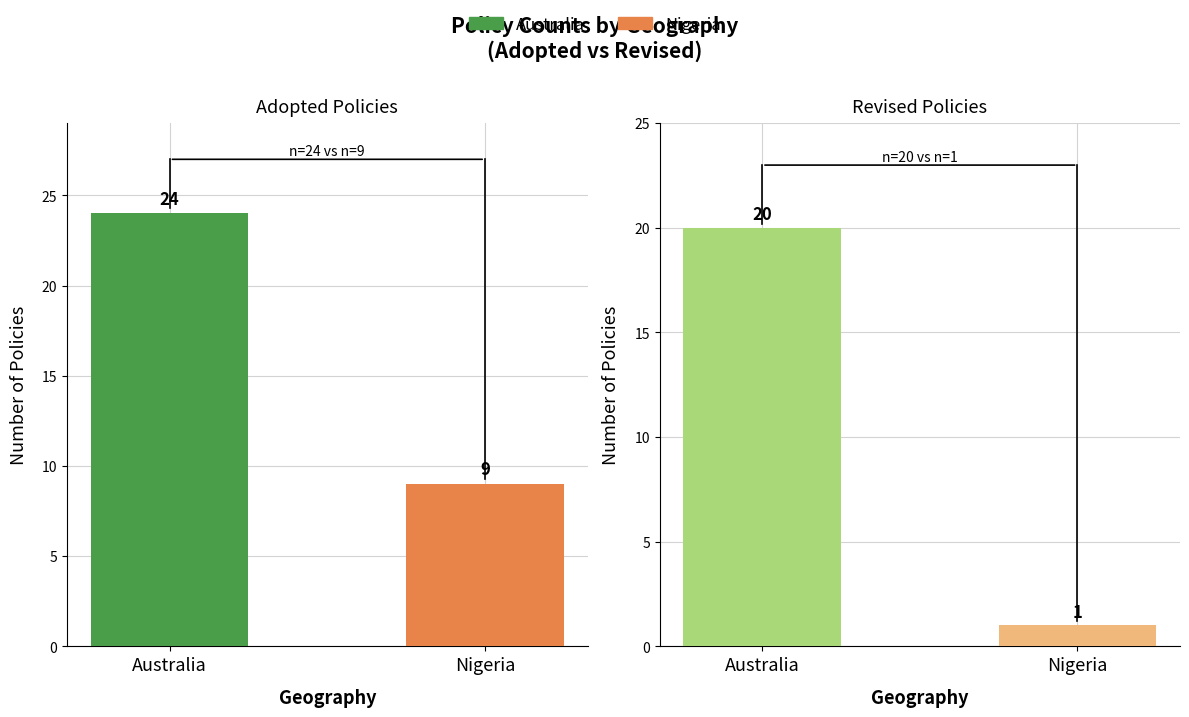

At which label is Adopted closest to 16?

Nigeria